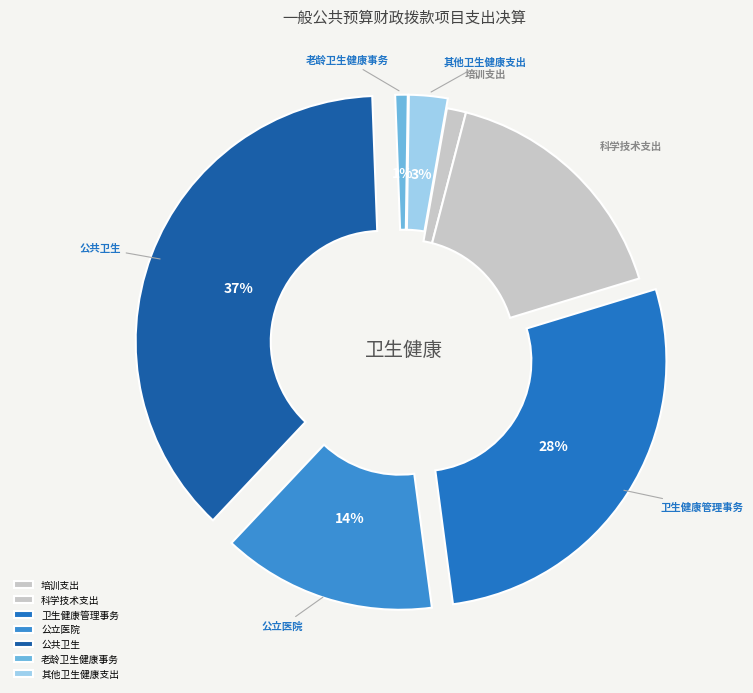

How many slices are in this pie chart?

7